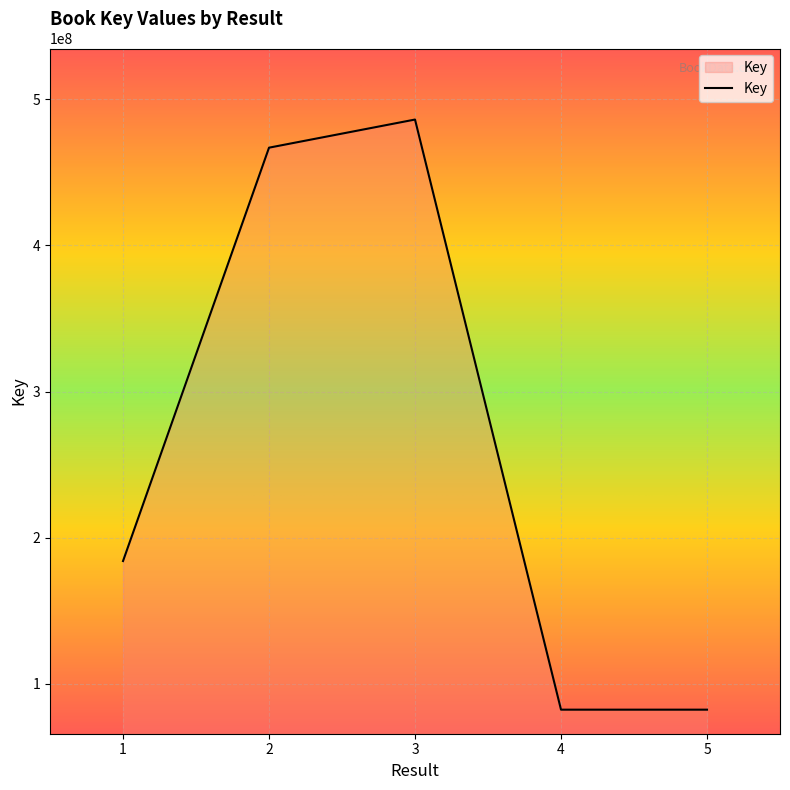

The value at 1 is 75535911. True or false?

False